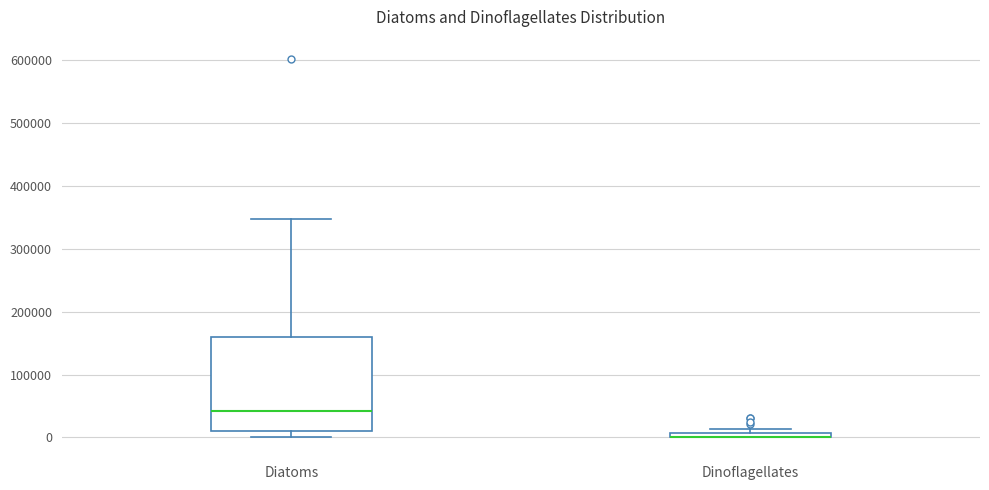

Comparing the boxes themselves (not the whiskers), which one is the tallest?

Diatoms